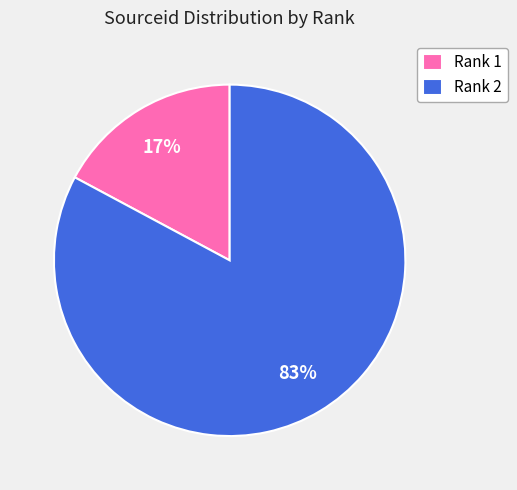

Which has a higher value, Rank 2 or Rank 1?

Rank 2